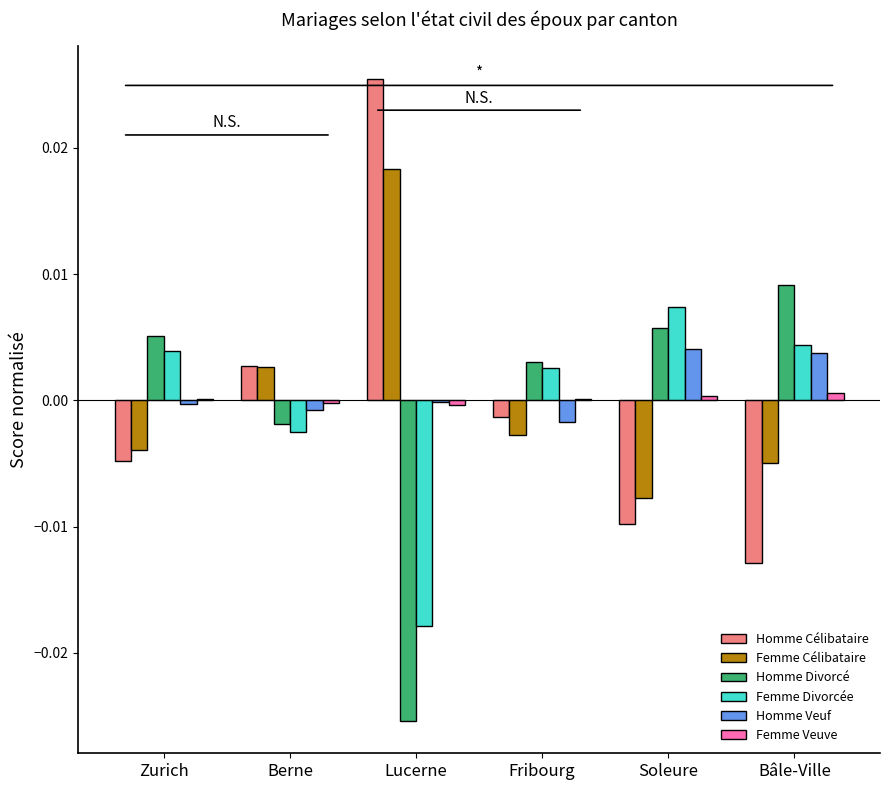

Which category has the highest value in the Femme Divorcée series?

Soleure